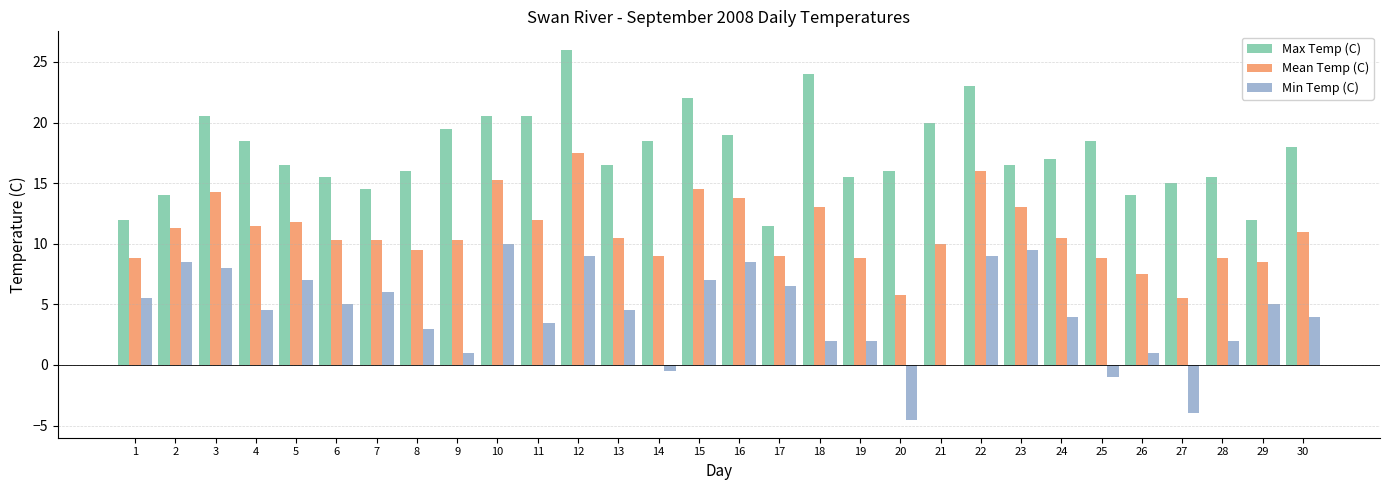

What is the approximate value of Min Temp (C) at 29?

5.0